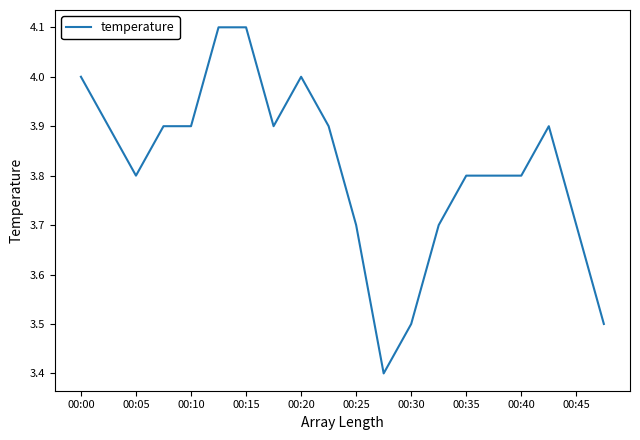

What is the difference between the maximum and minimum values?

0.7